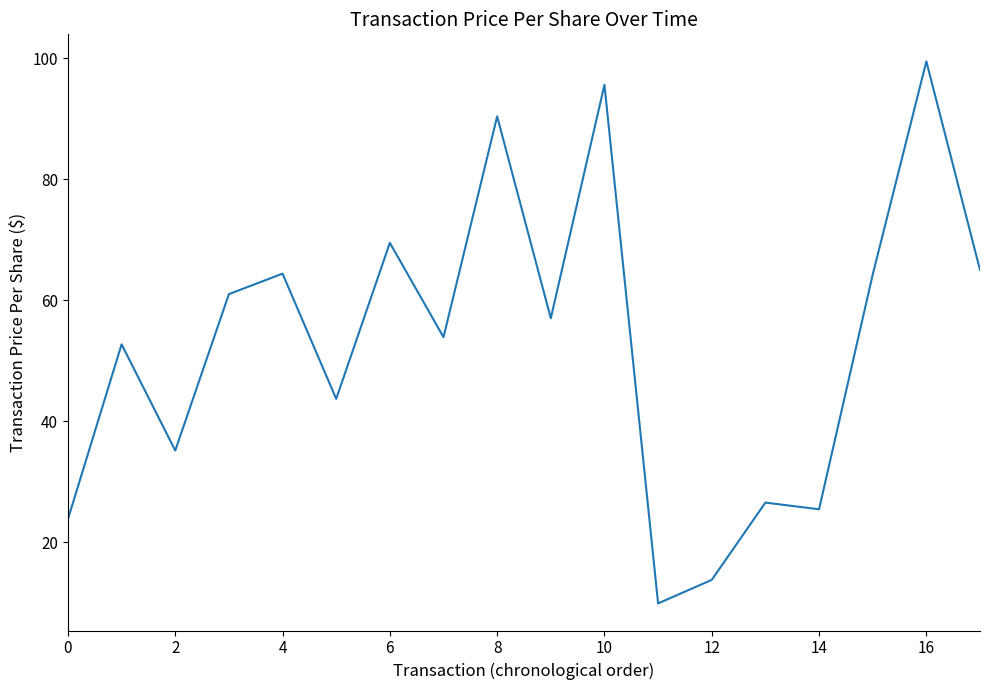

What is the minimum value shown in the chart?

9.9